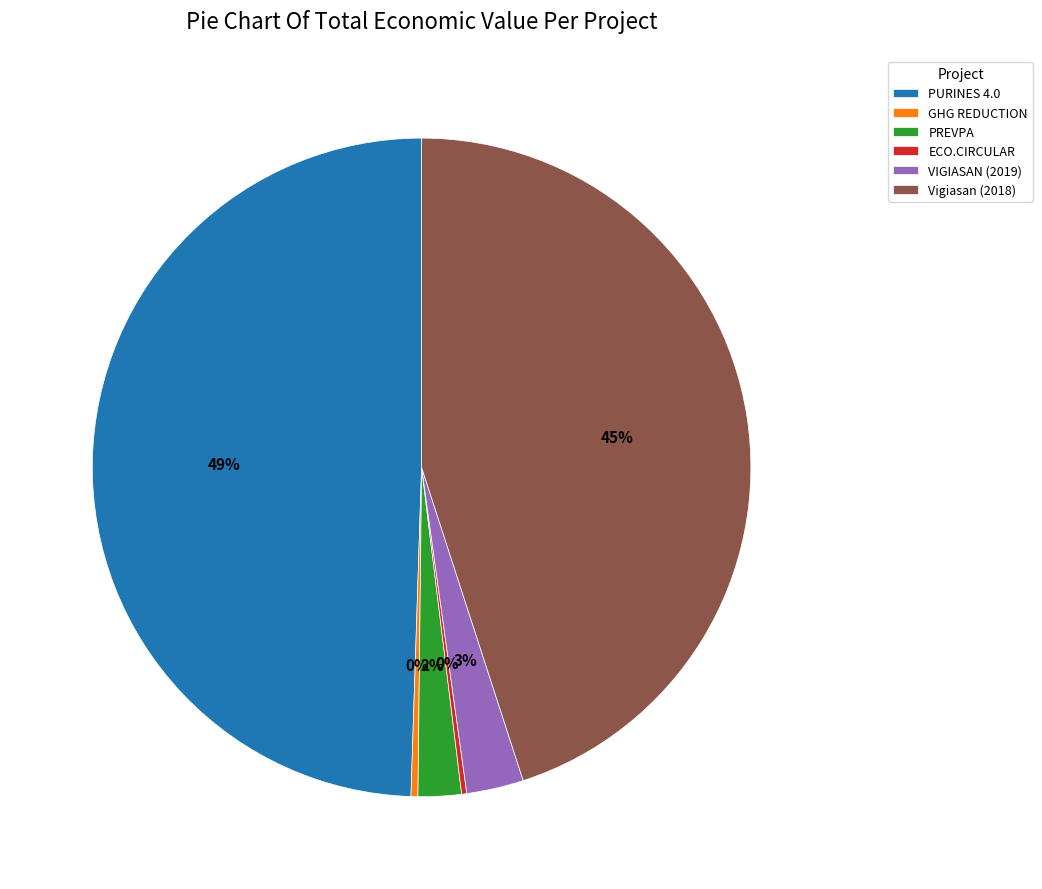

To the nearest percent, what percentage of the pie is PURINES 4.0?

49%